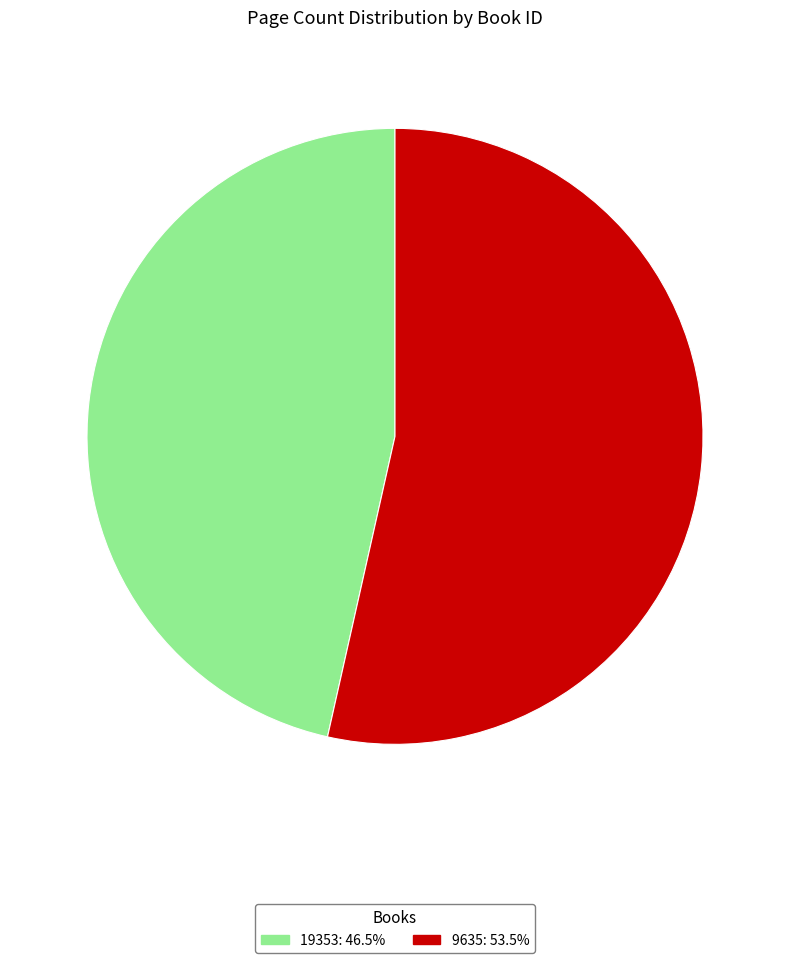

How many segments does this pie chart have?

2